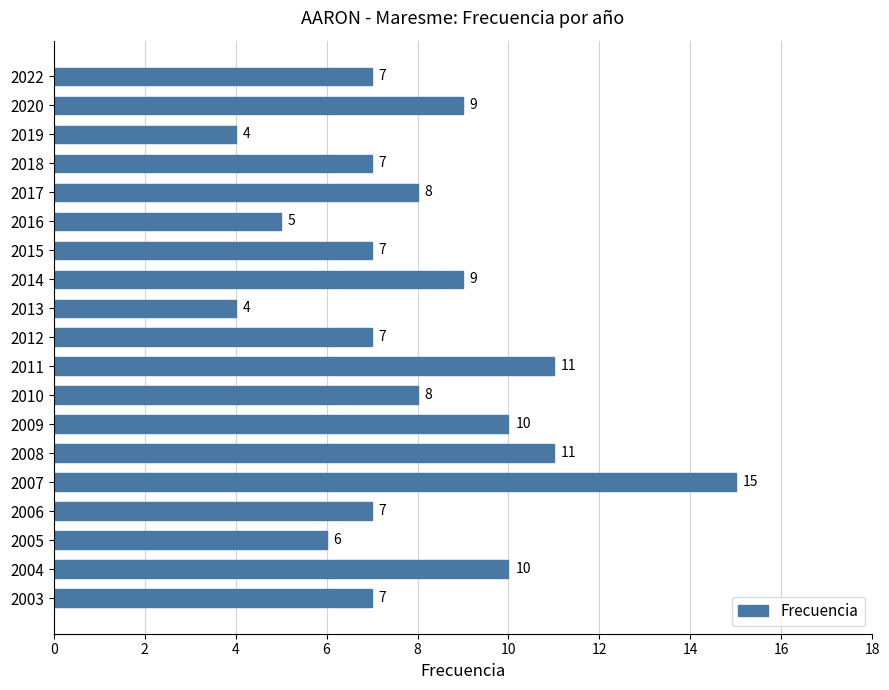

What value does the data have at 2011, to the nearest 5?

10